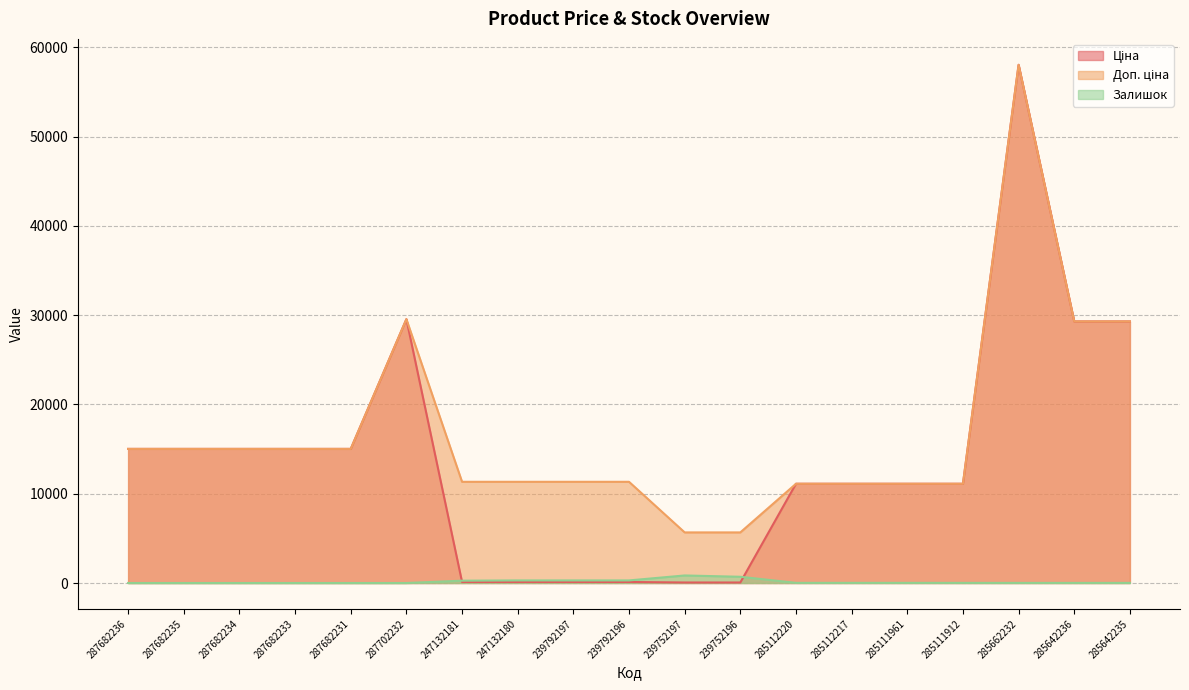

Rank the categories by Доп. ціна value from highest to lowest.

285662232, 287702232, 285642236, 285642235, 287682236, 287682235, 287682234, 287682233, 287682231, 247132181, 247132180, 239792197, 239792196, 285112220, 285112217, 285111961, 285111912, 239752197, 239752196